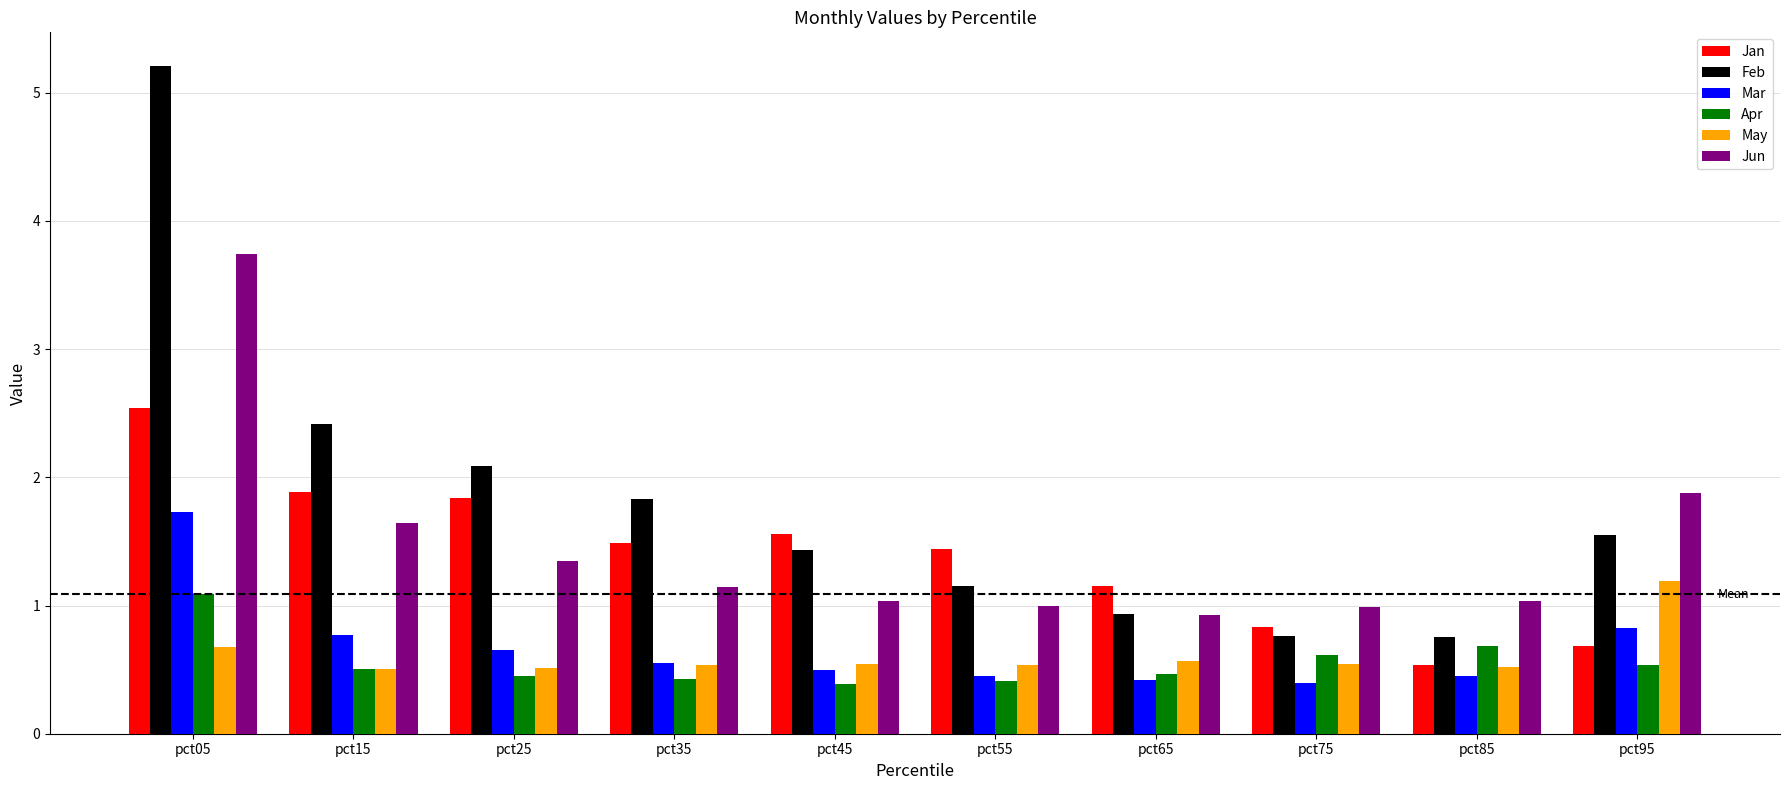

Which series changed the most between pct25 and pct85?

Feb